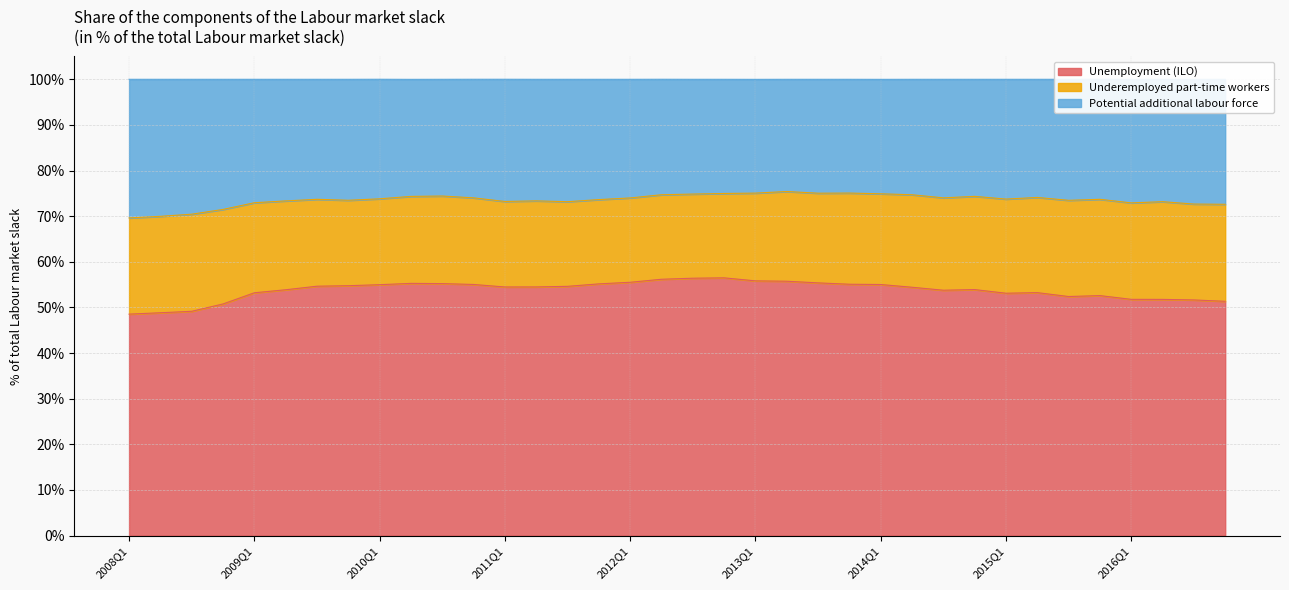

How many interior local peaks does the Potential additional labour force series have?

9